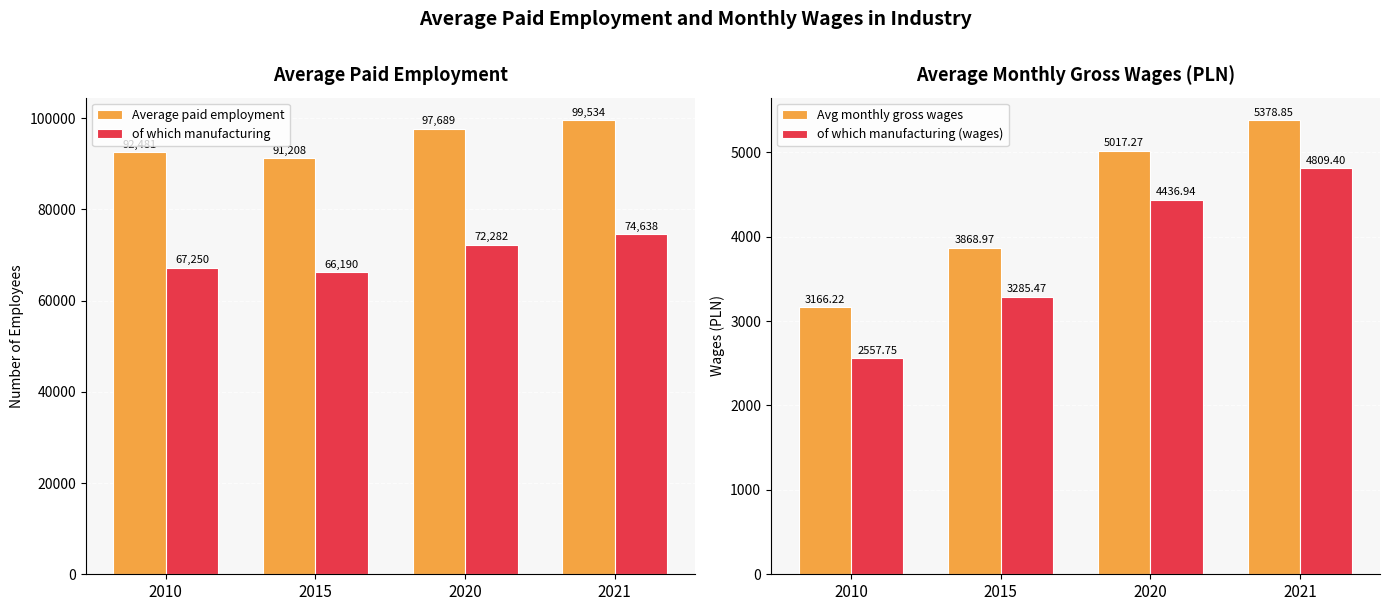

How many distinct data groups are displayed?

4